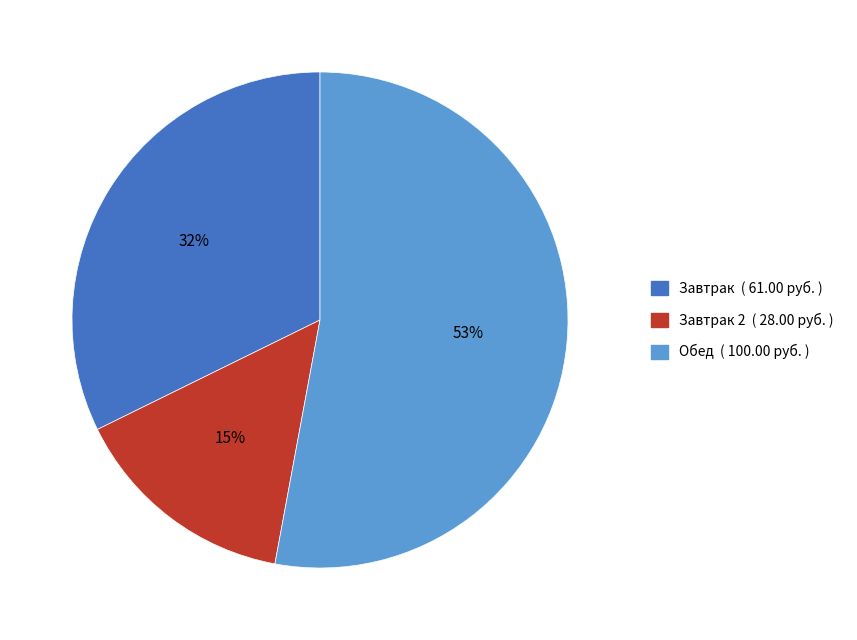

Is there any slice that represents more than half of the pie?

Yes